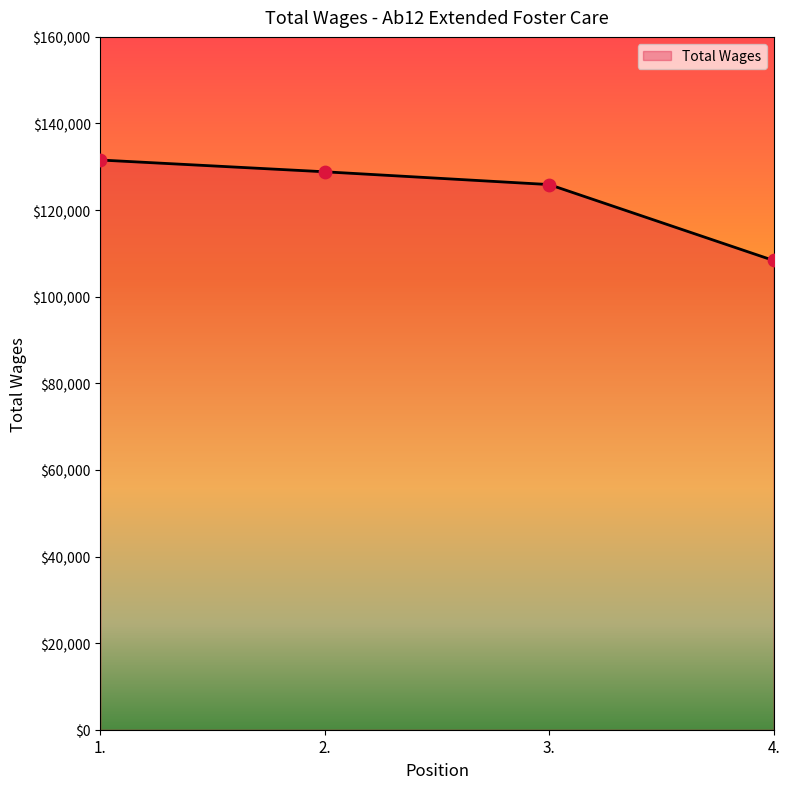

What is the ratio of the value at 1. to the value at 4.?

1.2